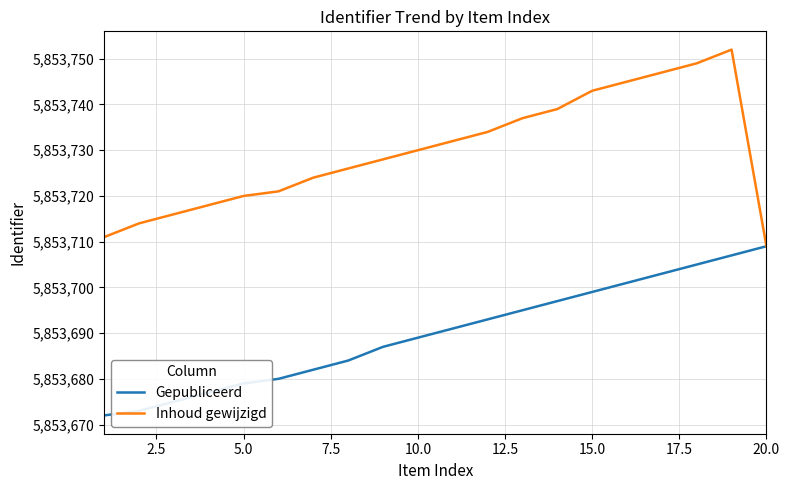

Which series has the largest range (max minus min)?

Inhoud gewijzigd